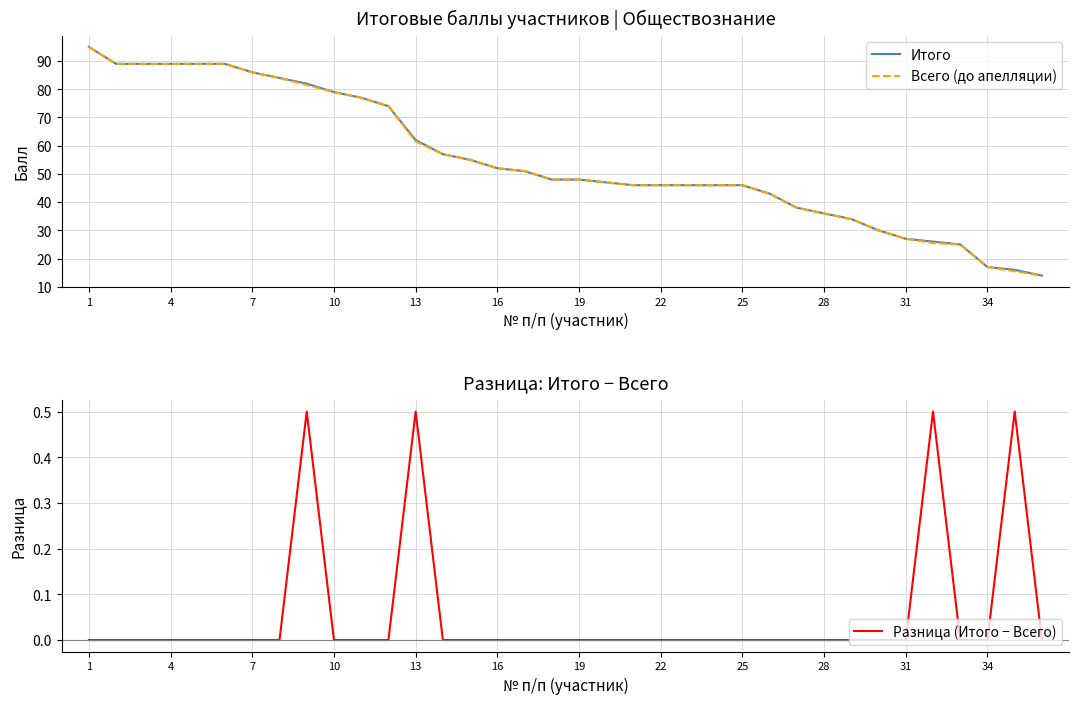

How many values in the Итого series are below 48?

17